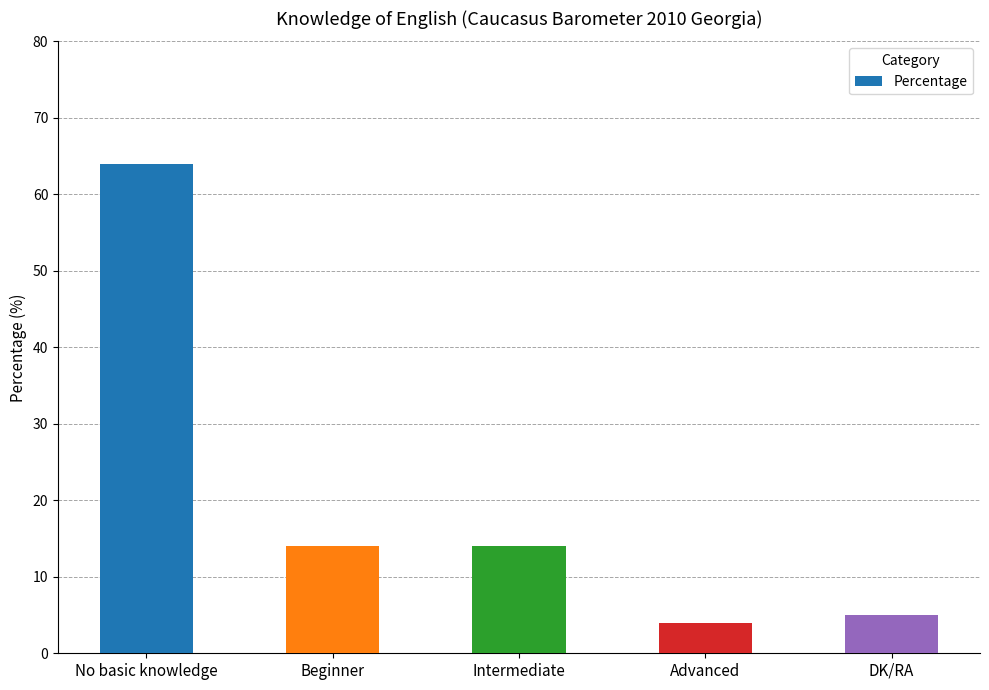

Which category has the highest value across all series?

No basic knowledge